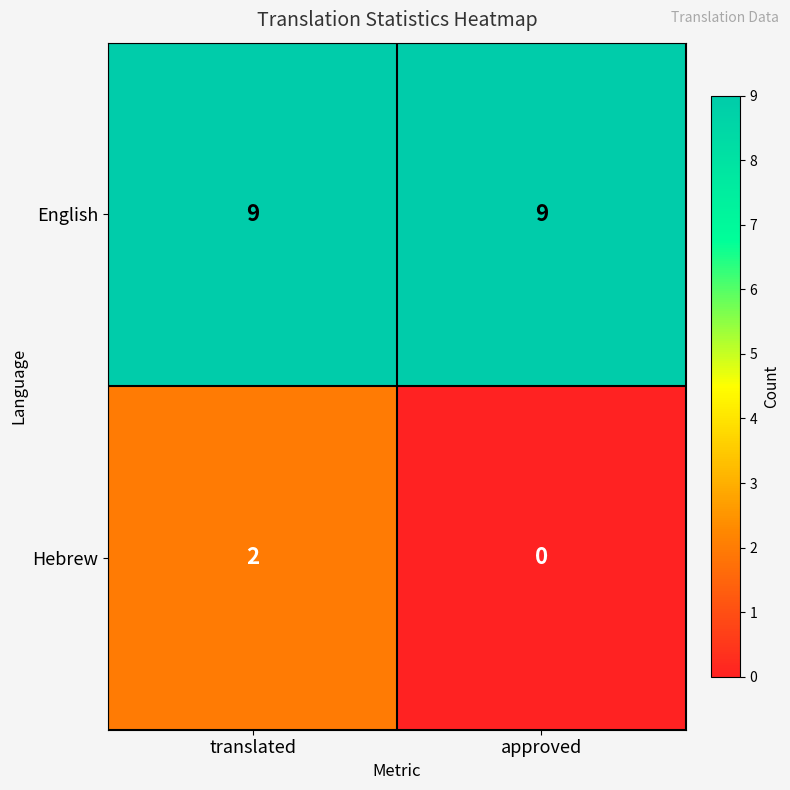

Which category has the lowest value in the Hebrew series?

approved